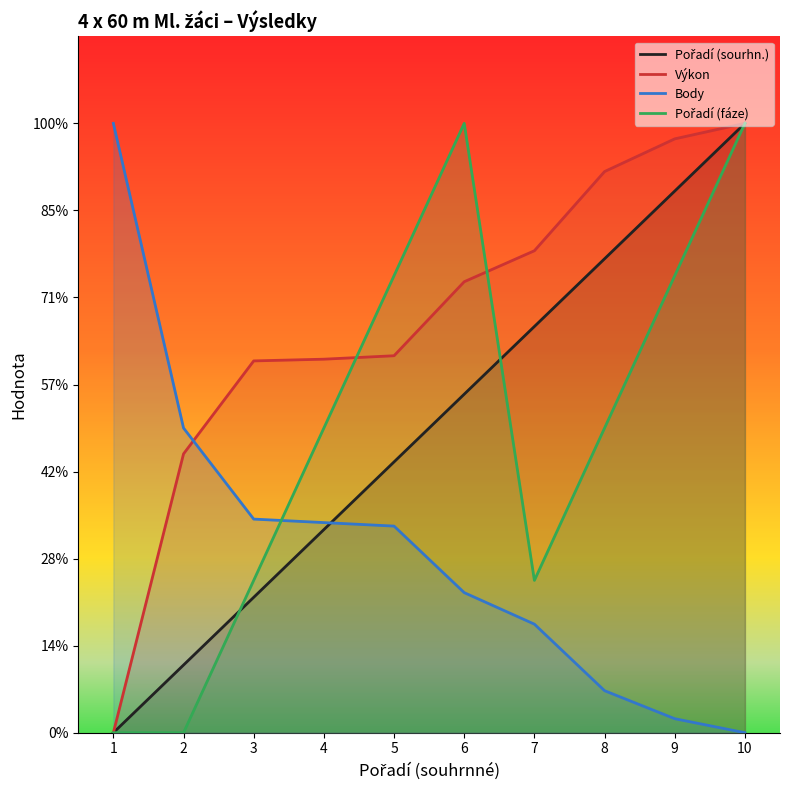

Reading right to left, what are all the values shown in this chart?

Pořadí (sourhn.): 350.0	311.1	272.2	233.3	194.4	155.6	116.7	77.8	38.9	0.0
Výkon: 350.0	341.1	322.3	276.8	259.0	216.5	214.5	213.6	160.2	0.0
Body: 0.0	8.0	24.1	62.4	80.5	118.7	120.7	122.7	175.0	350.0
Pořadí (fáze): 350.0	262.5	175.0	87.5	350.0	262.5	175.0	87.5	0.0	0.0